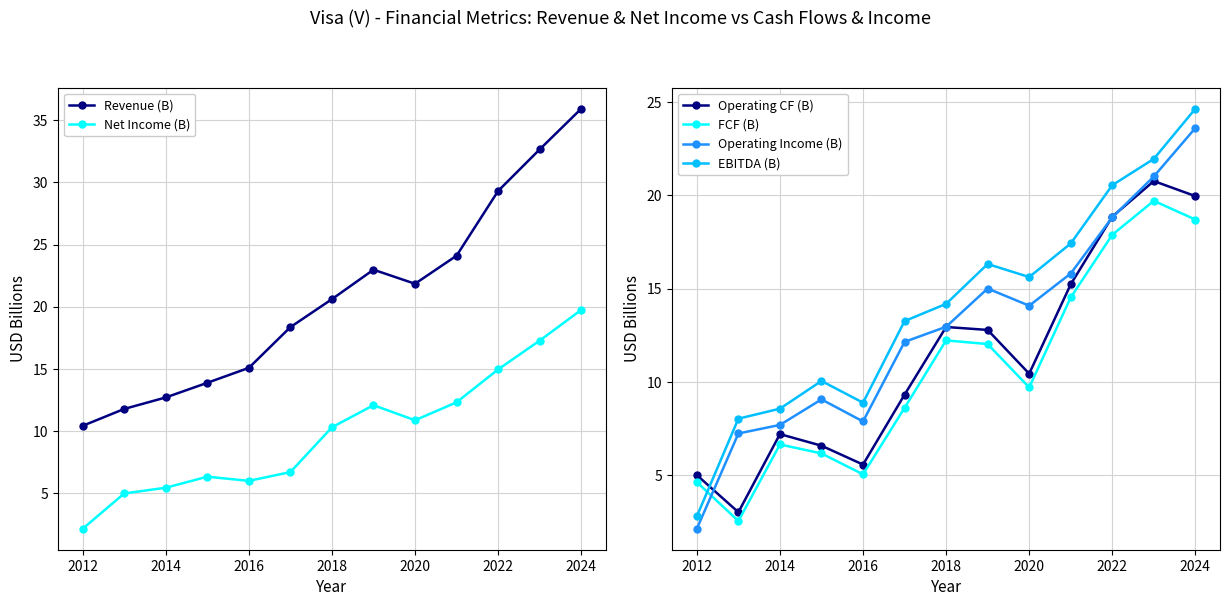

Which category has the lowest value in the EBITDA (B) series?

2012